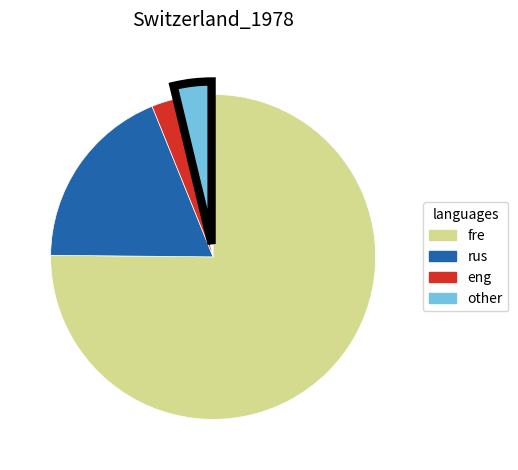

Is there a majority slice in this chart?

Yes